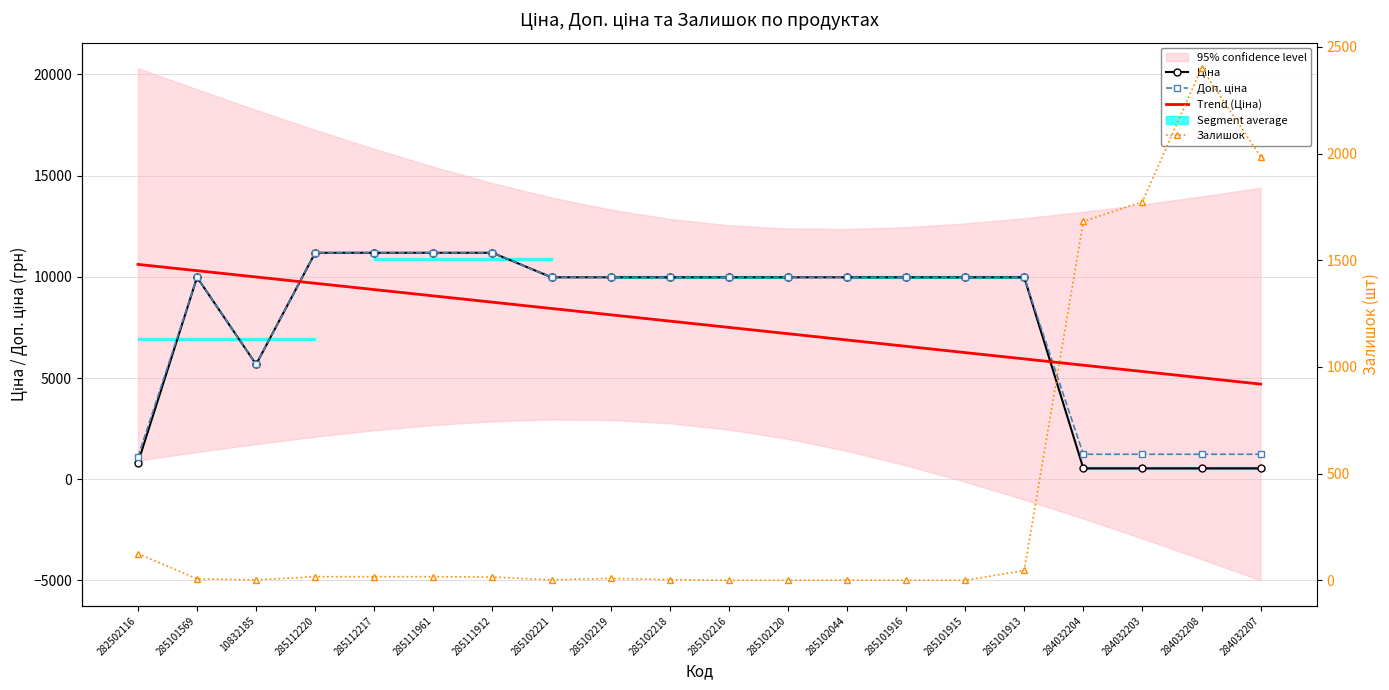

Rank the series by their maximum value, from lowest to highest.

Залишок, Trend (Ціна), Ціна, Доп. ціна